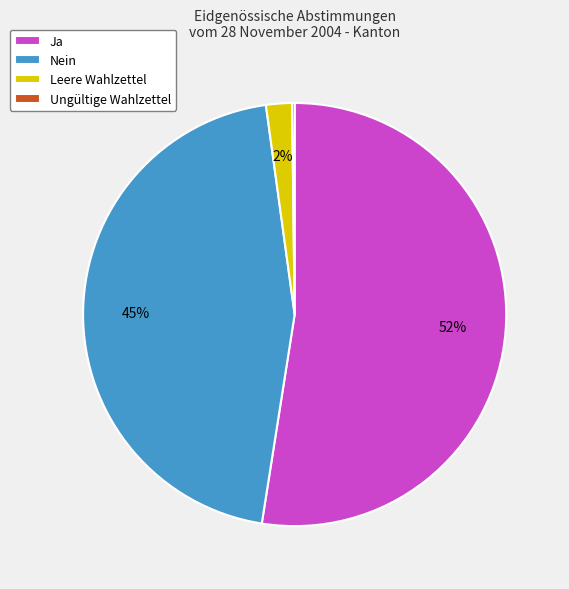

Which category accounts for the majority?

Ja